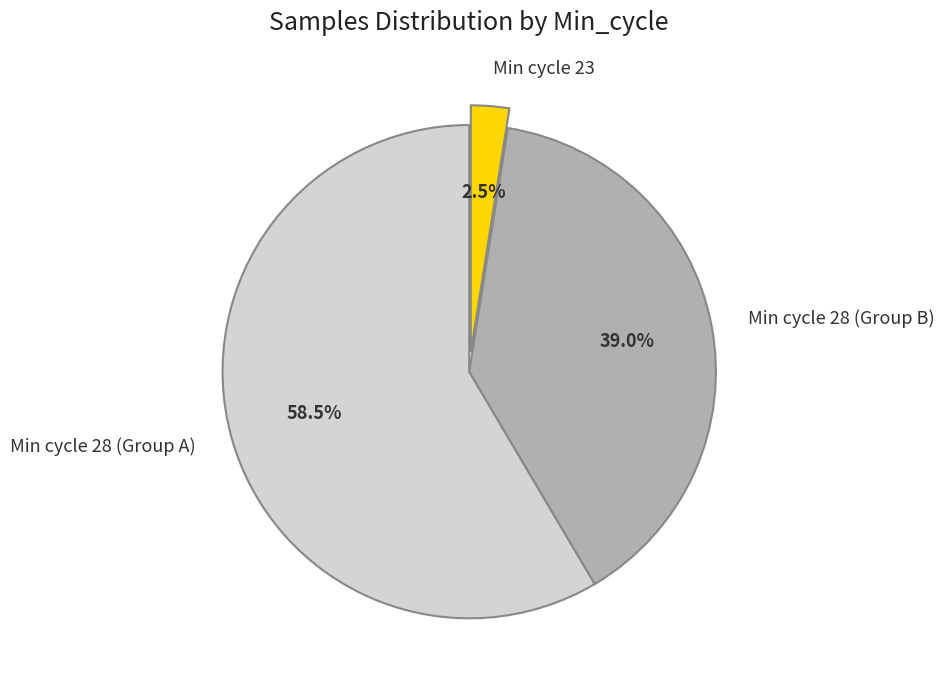

What is the largest slice in the pie chart?

Min cycle 28 (Group A)